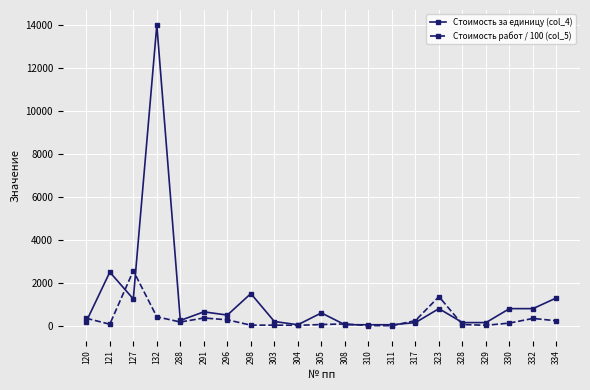

How many lines are shown in the chart?

2